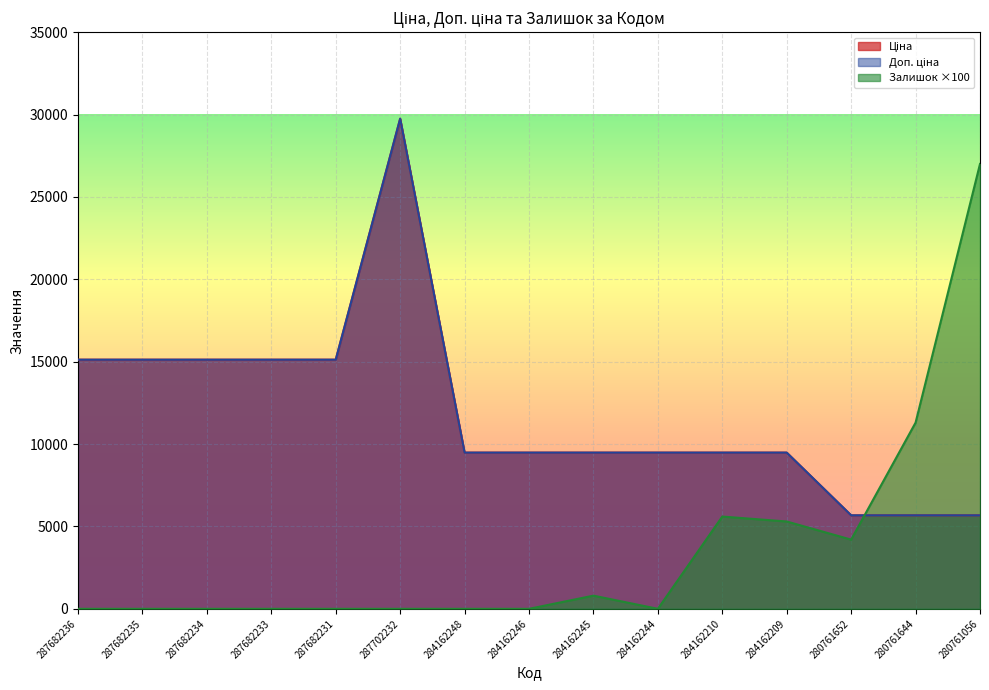

True or false: Ціна and Доп. ціна intersect in this chart.

False